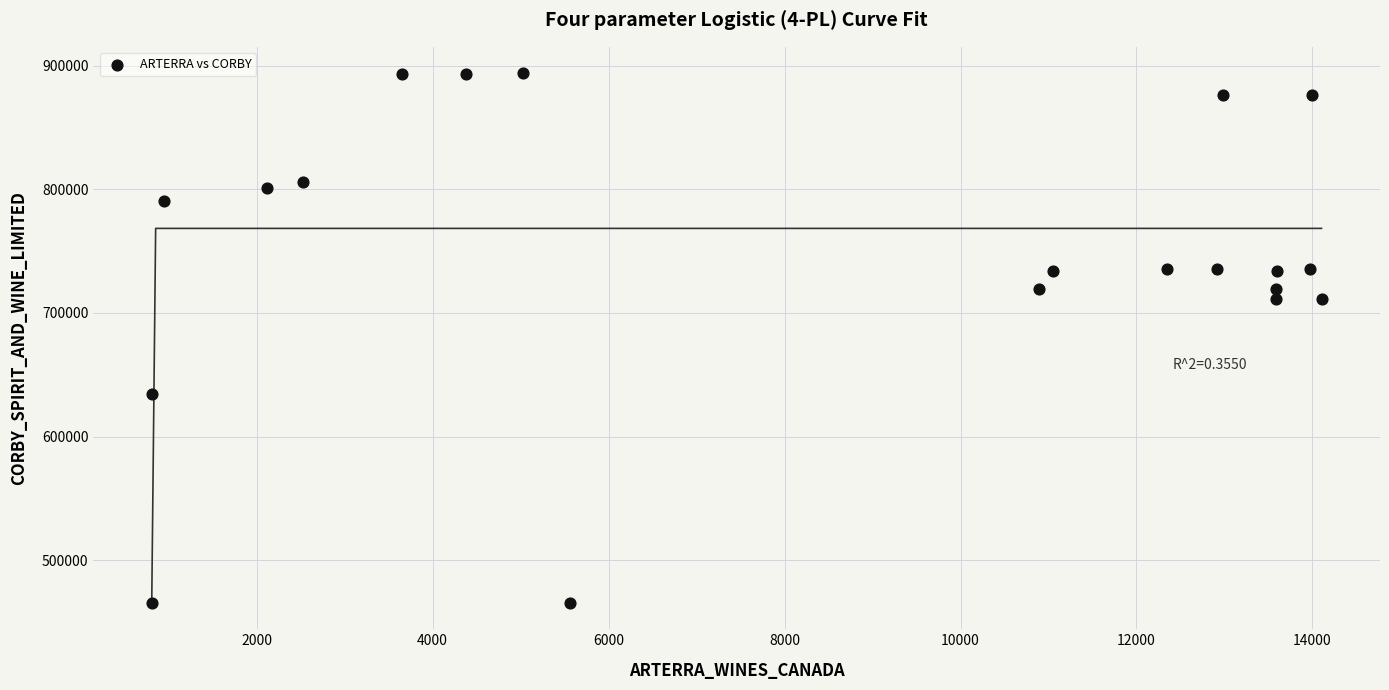

What is the range of X values (max minus min)?

13295